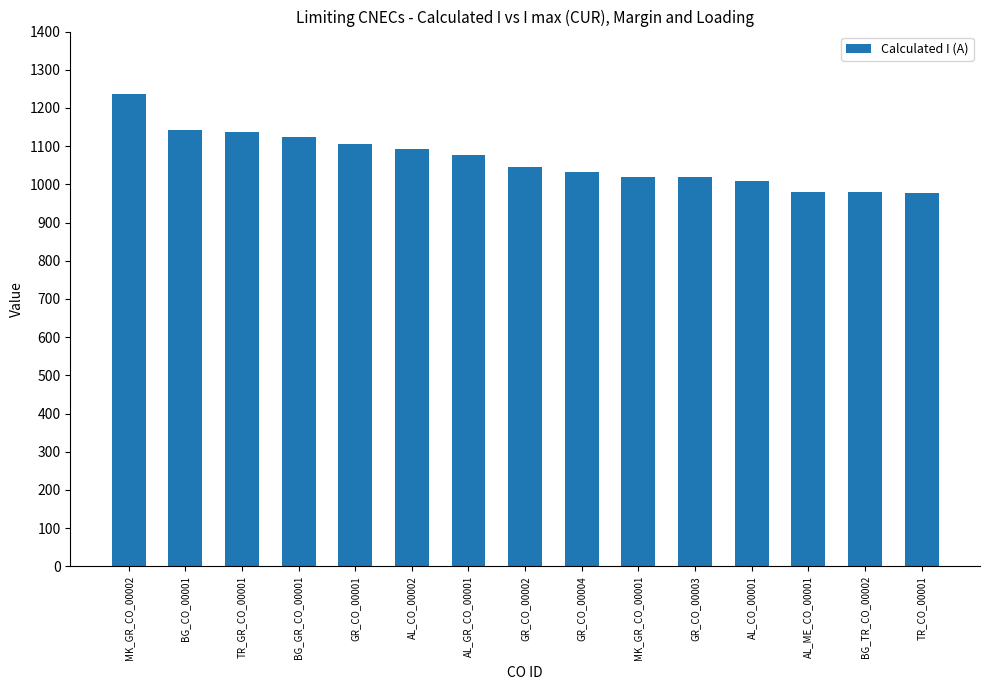

Which label corresponds to the largest value in the chart?

MK_GR_CO_00002